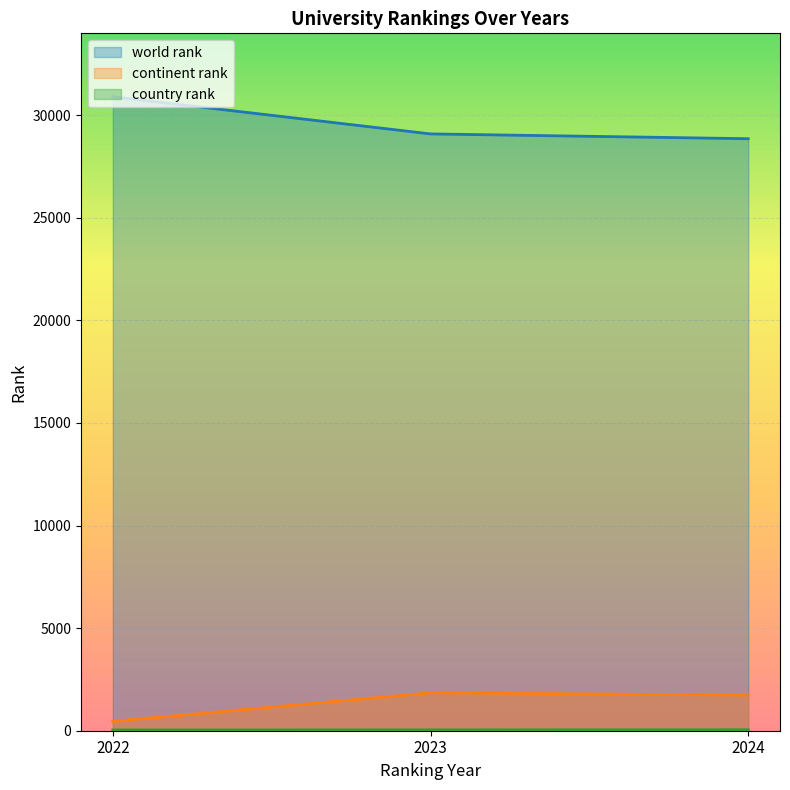

Does the chart display data point markers on the line(s)?

No